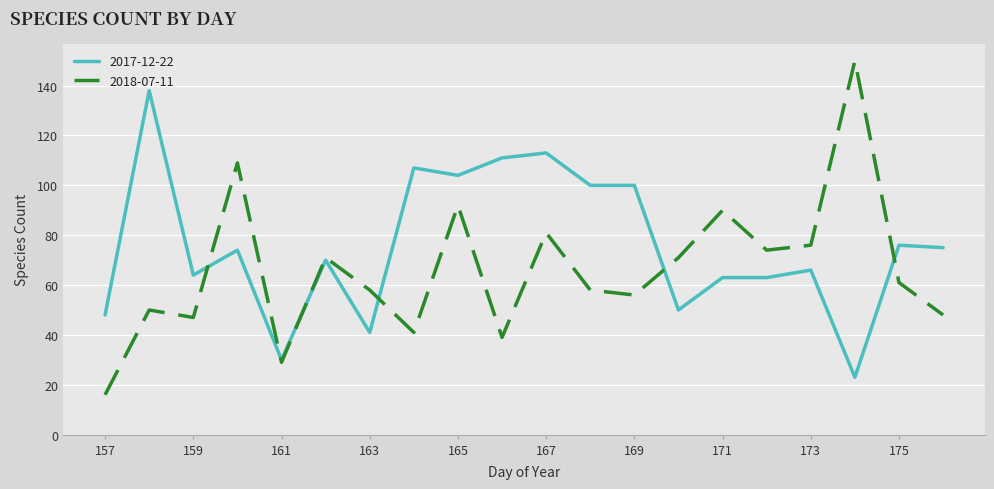

Which series has the widest spread of values?

2018-07-11